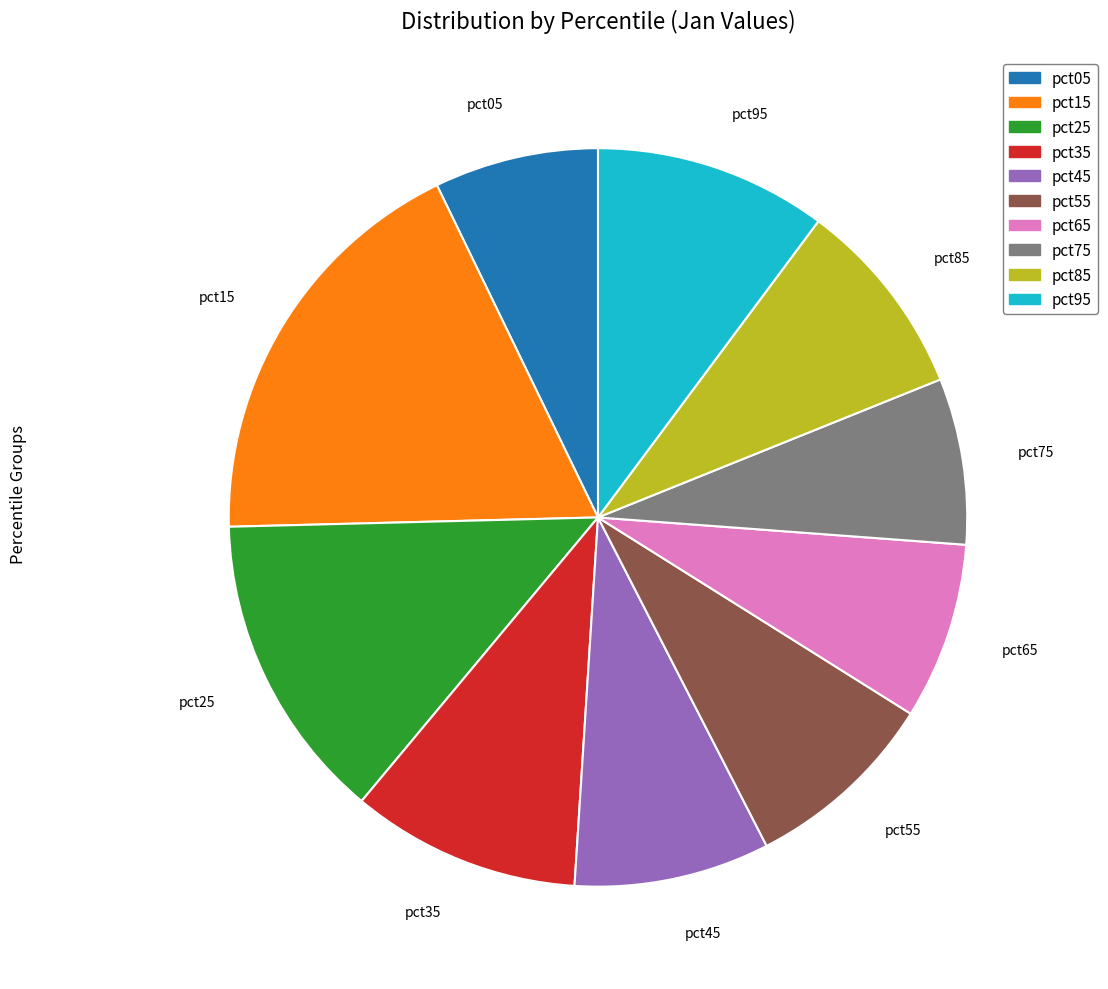

Between pct35 and pct55, which is larger?

pct35